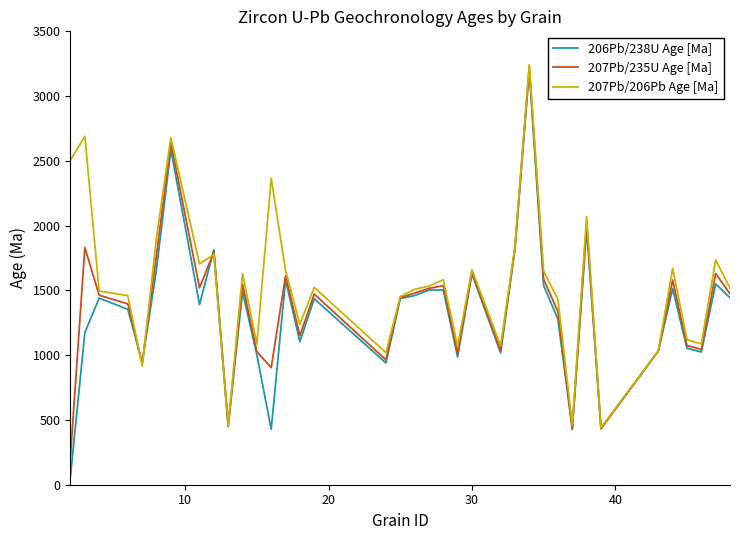

What is the minimum value for 207Pb/235U Age [Ma]?

222.3